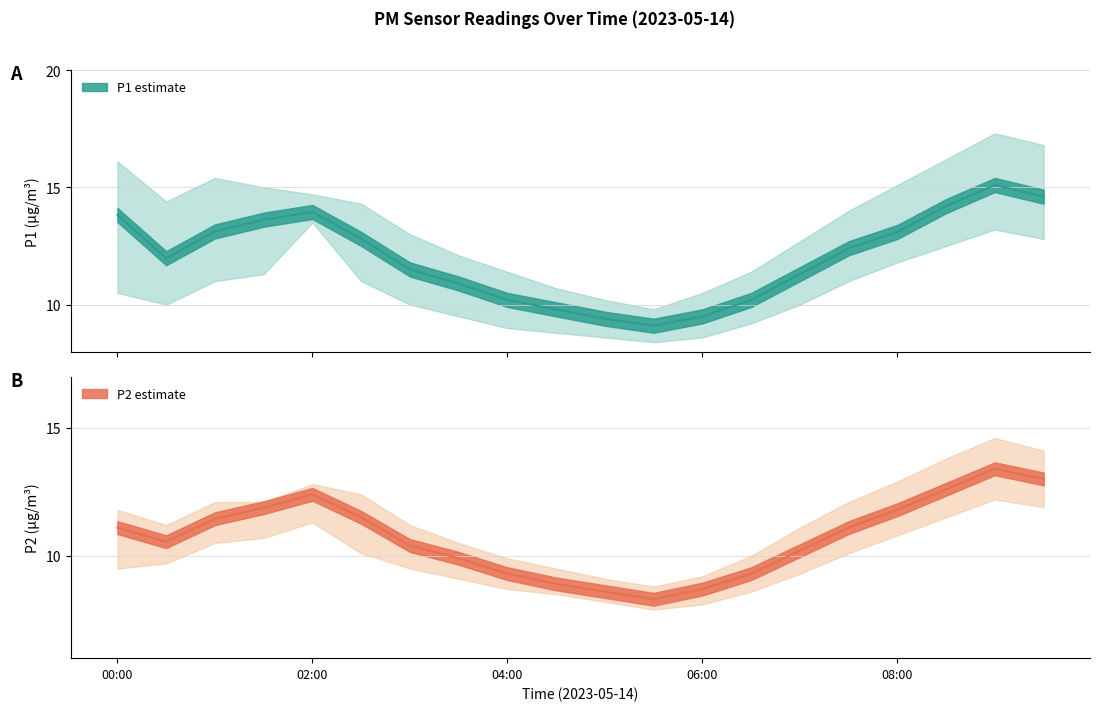

The P1 series shows 5.0 at 04:00. True or false?

False